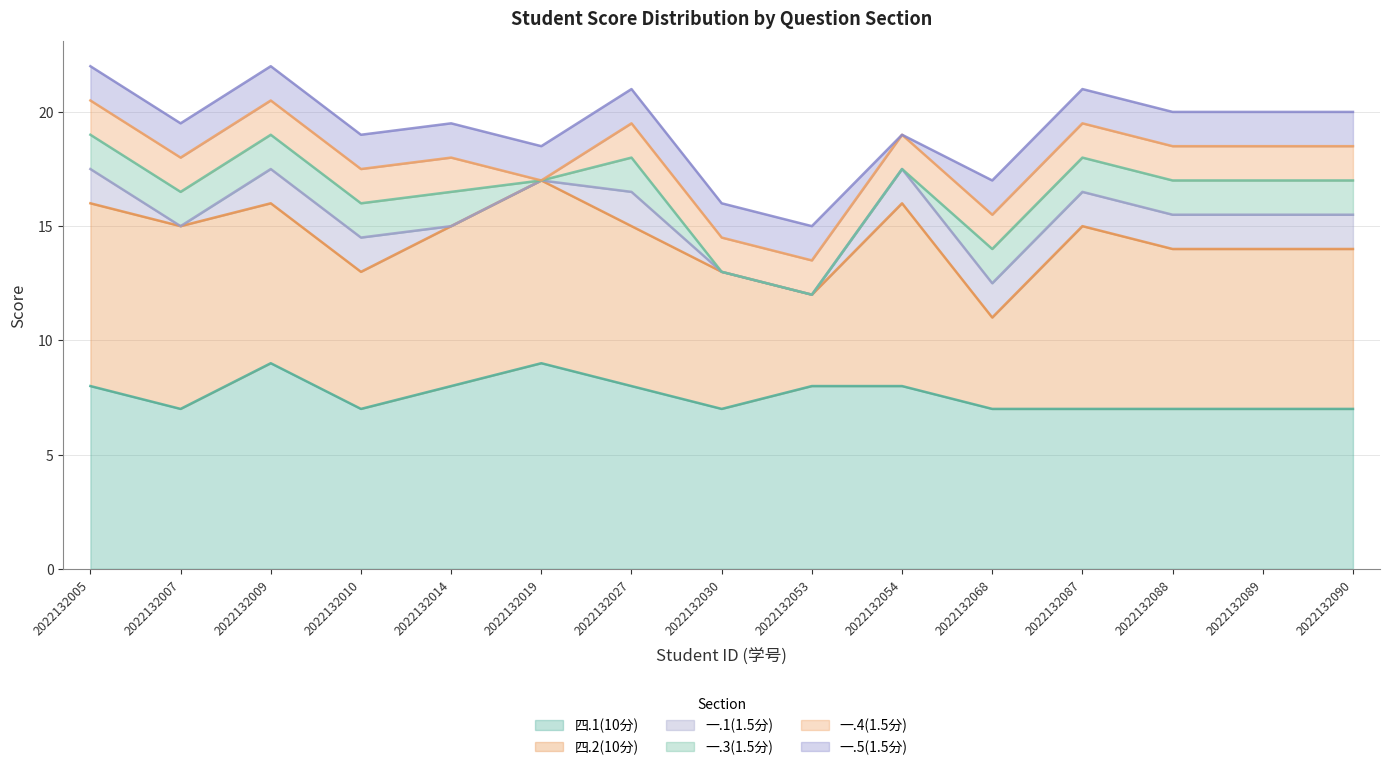

Does the chart display data point markers on the line(s)?

No